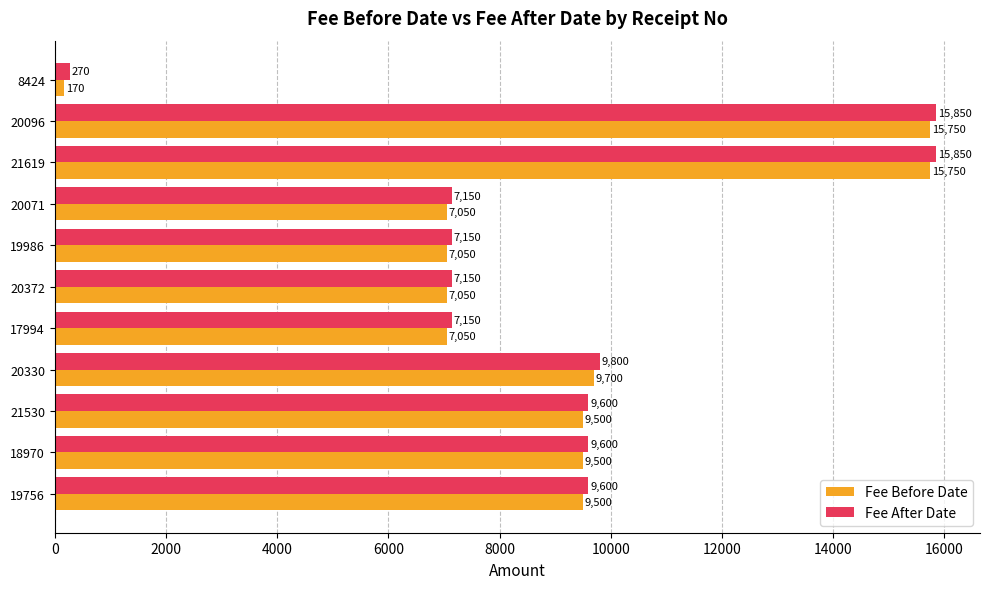

What is the difference between the second highest and second lowest values in the Fee Before Date series?

8700